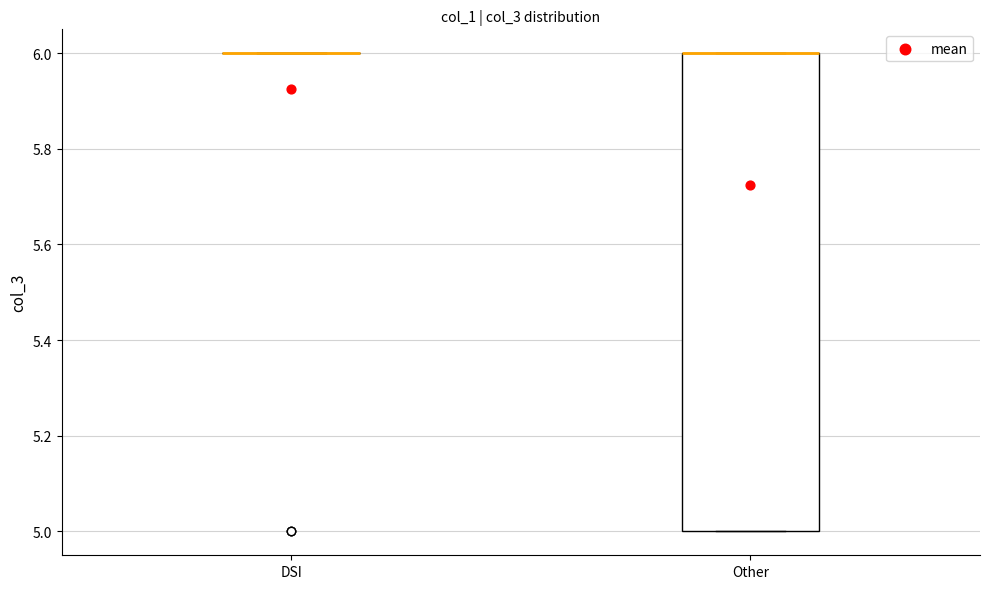

Which box is the tallest, from its lower edge to its upper edge?

Other